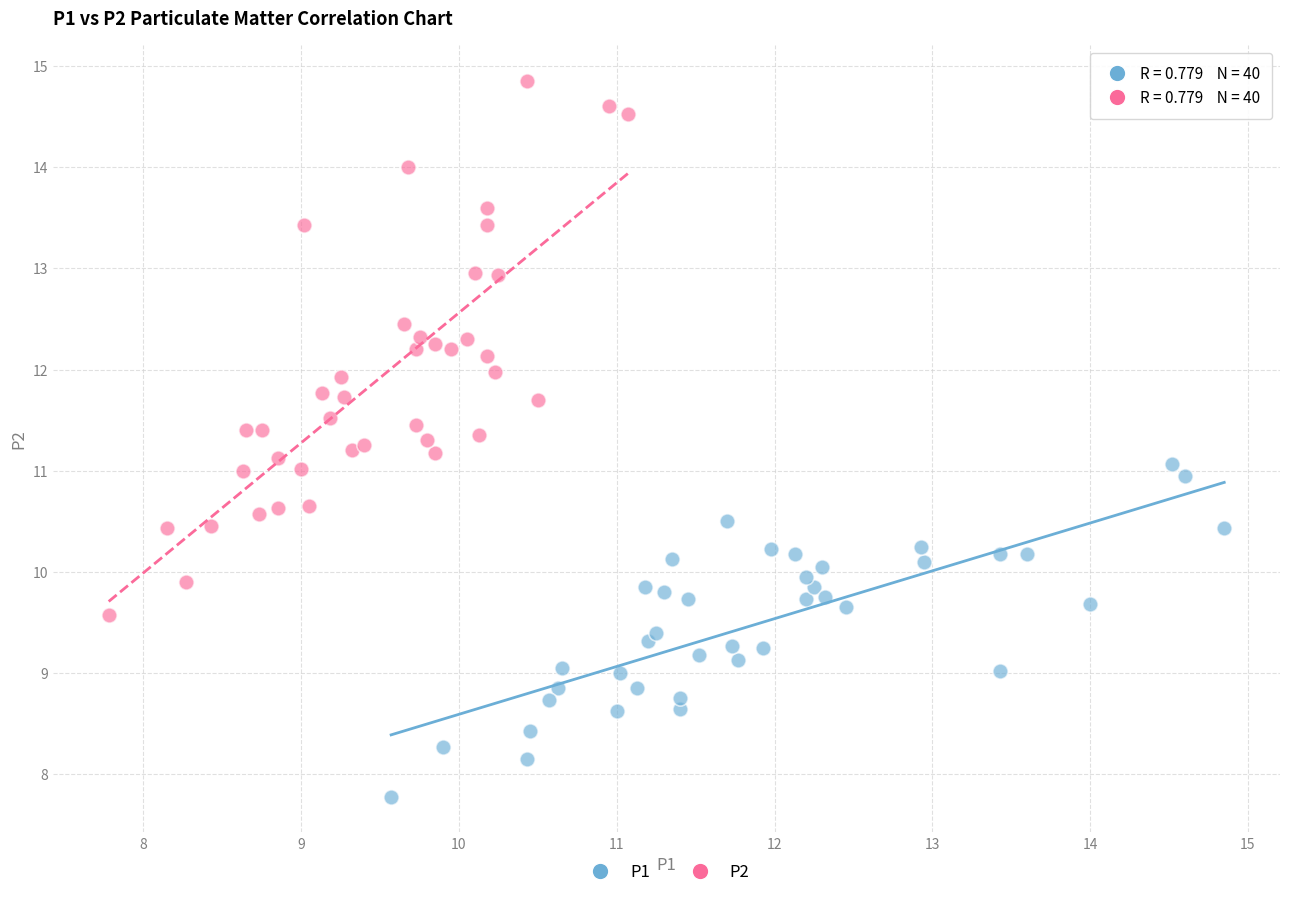

Which series reaches the maximum Y coordinate?

P2